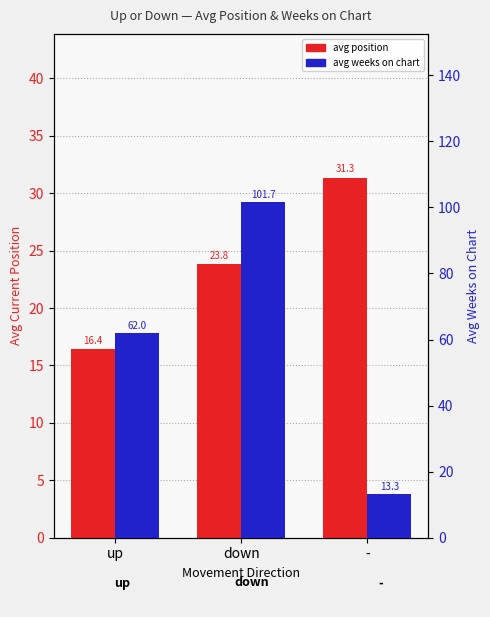

The value of avg position at up is 7.2. True or false?

False